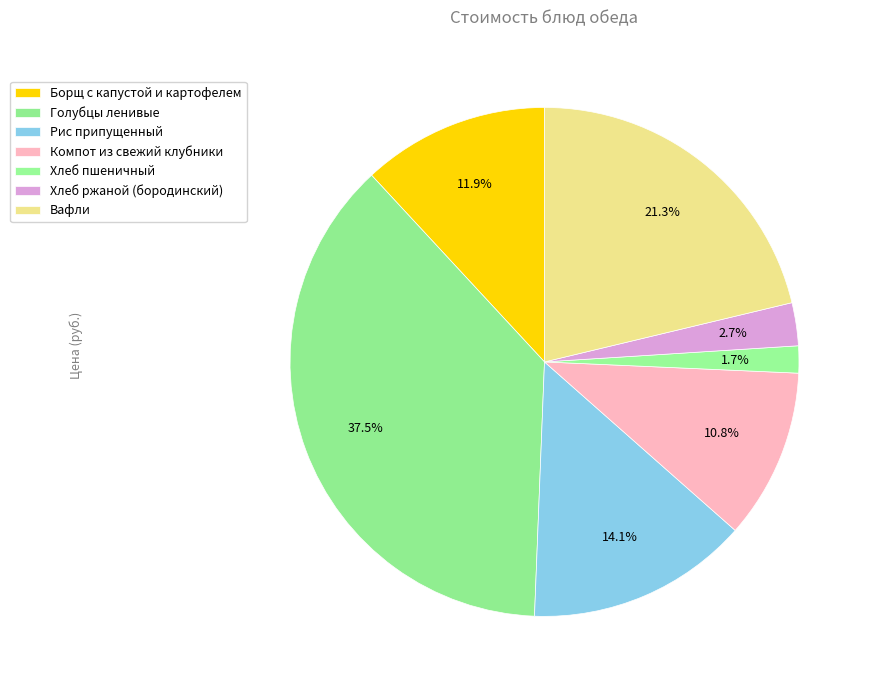

Is Хлеб ржаной (бородинский) the majority of the pie?

No